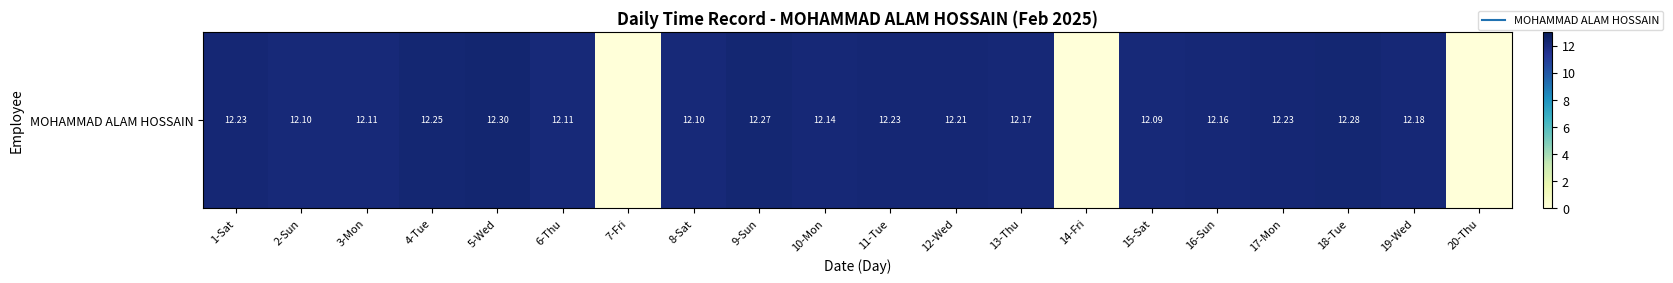

Which label corresponds to the smallest value in the chart?

7-Fri